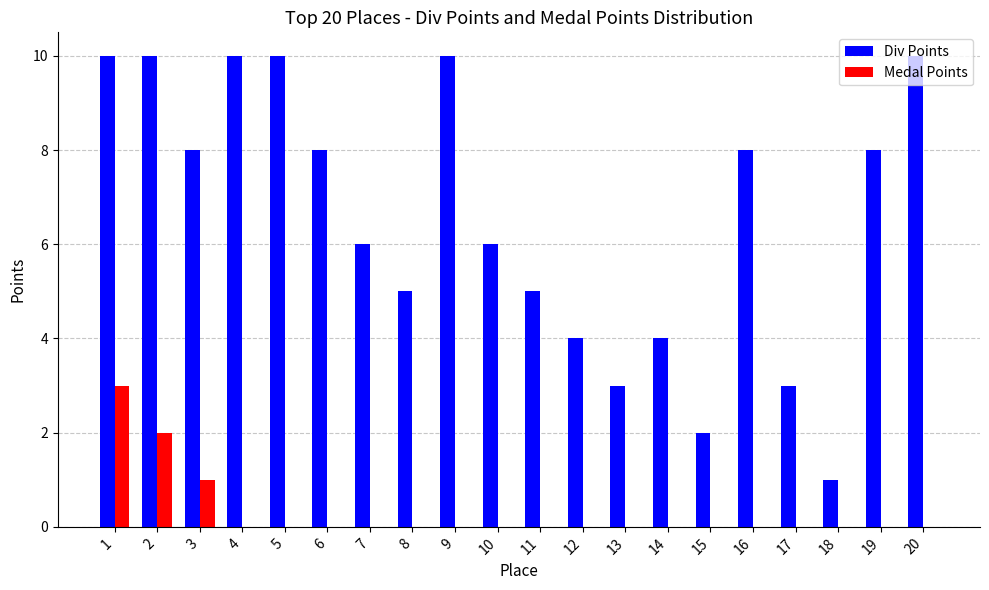

Is the value of Medal Points at 3 greater than the value of Div Points at 13?

No